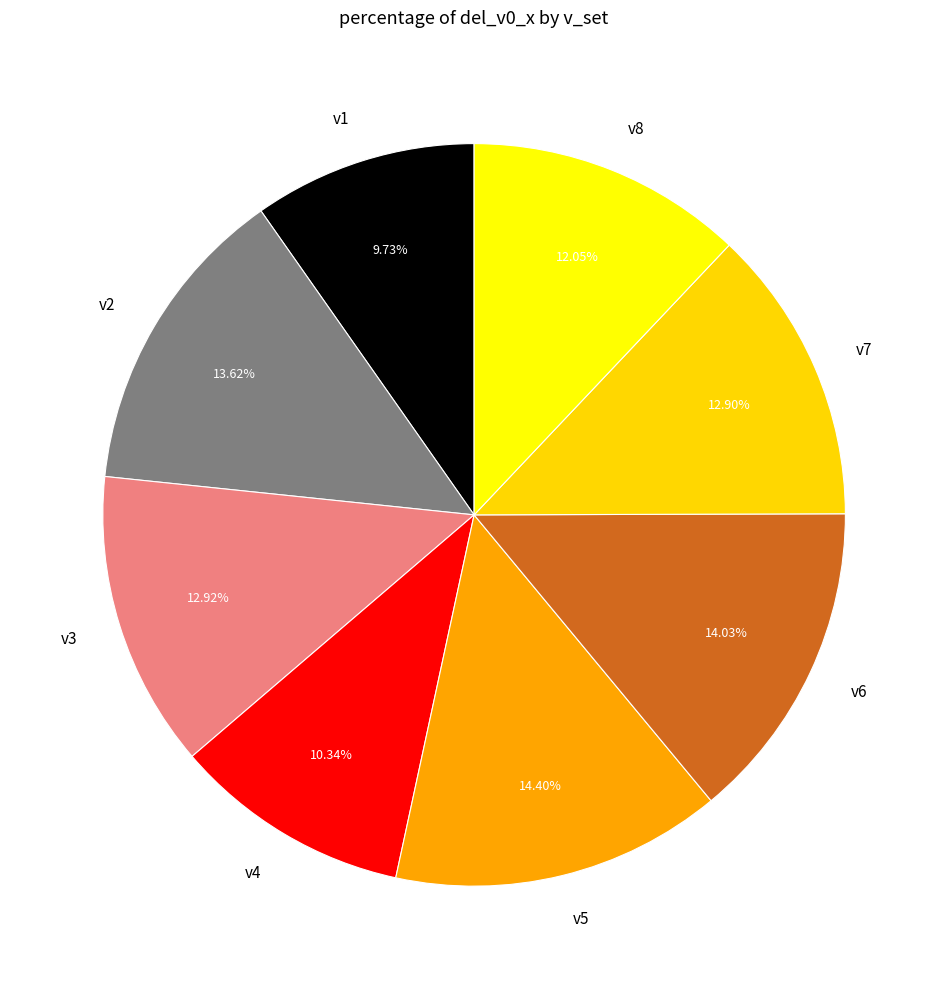

Combined, do v7 and v2 account for over 50%?

No